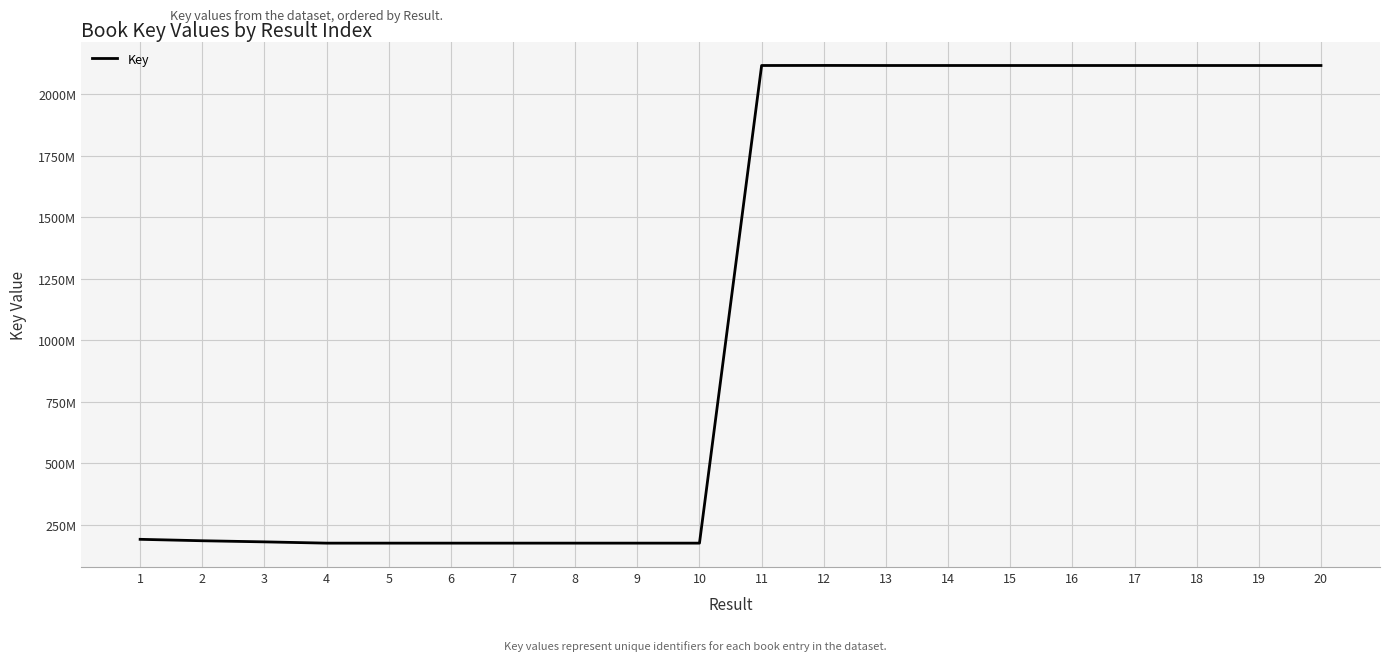

Does the chart have visible grid lines?

Yes